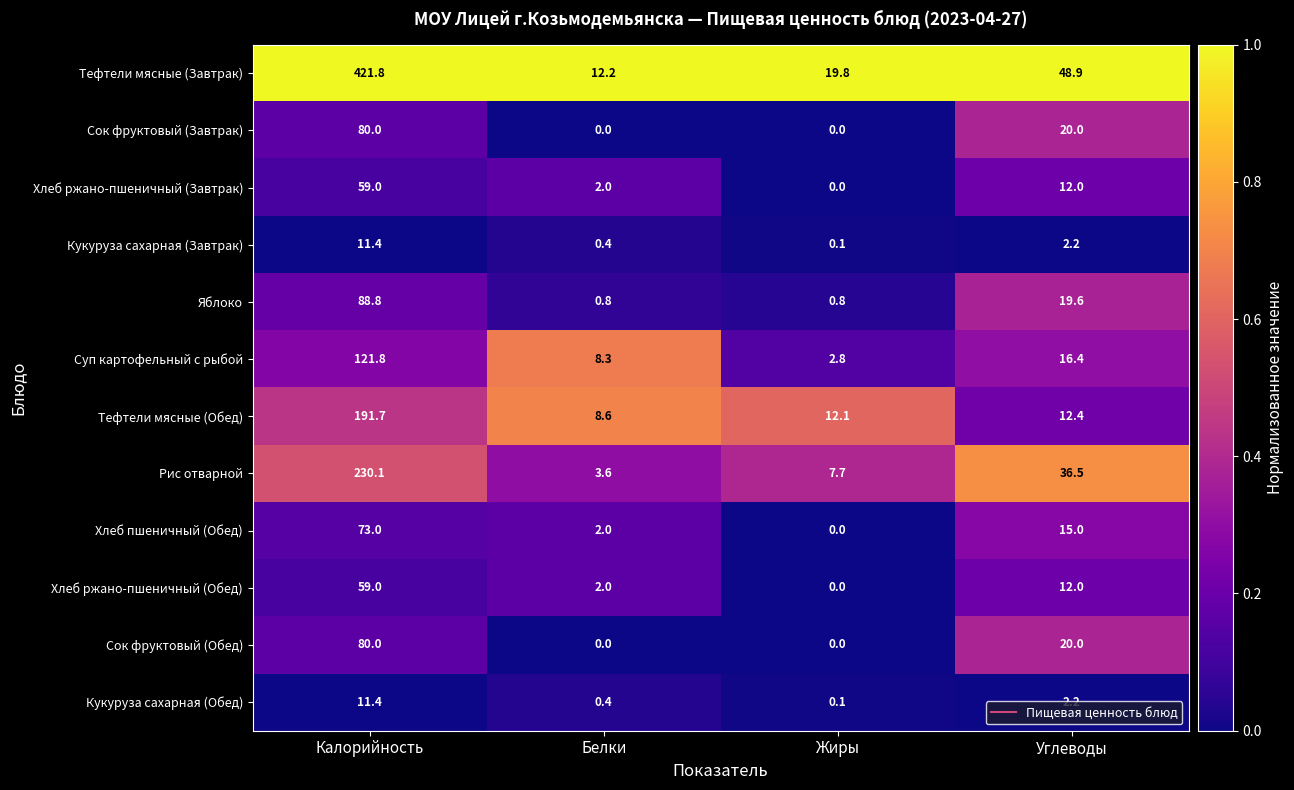

How many Сок фруктовый (Обед) values are between 0 and 80?

4